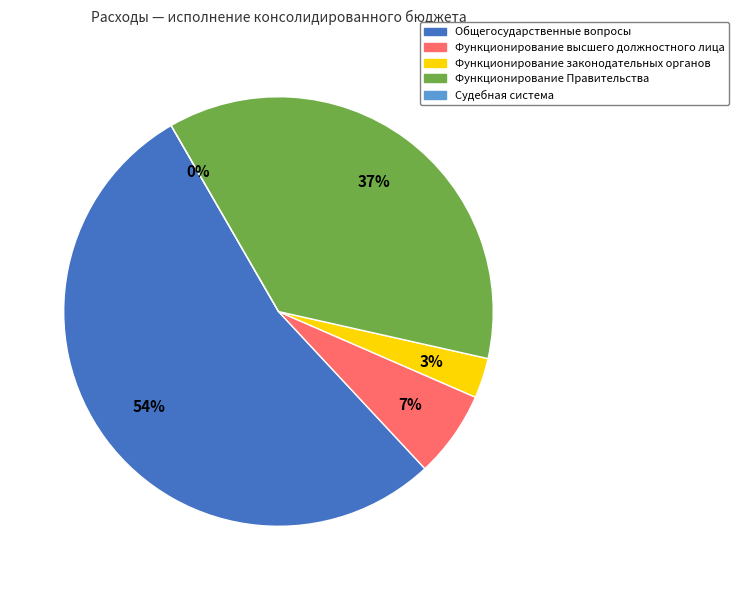

To the nearest percent, what portion does Общегосударственные вопросы represent?

54%